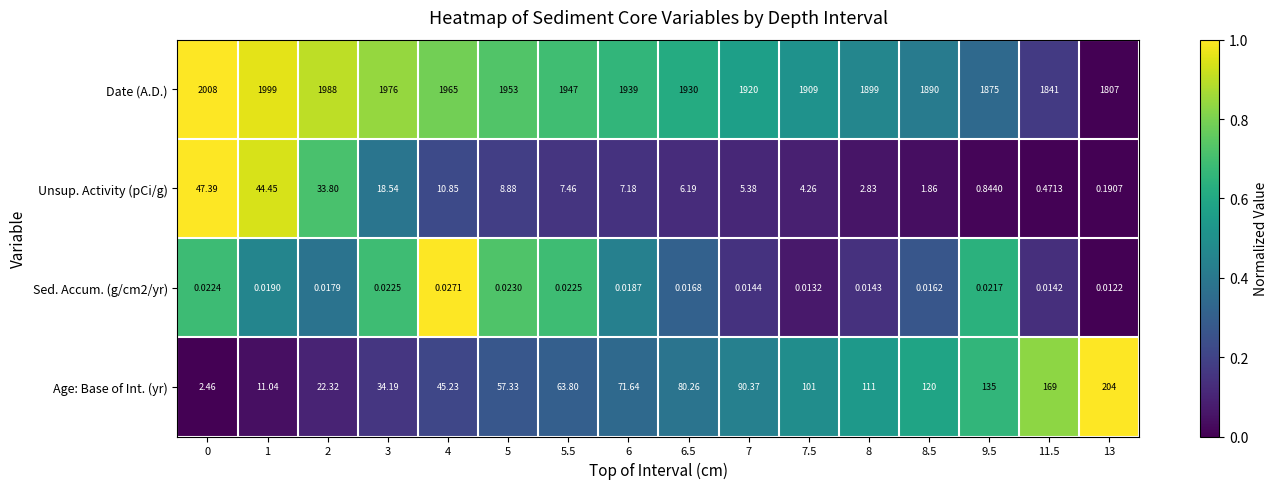

Which series has the largest total across all categories?

Date (A.D.)